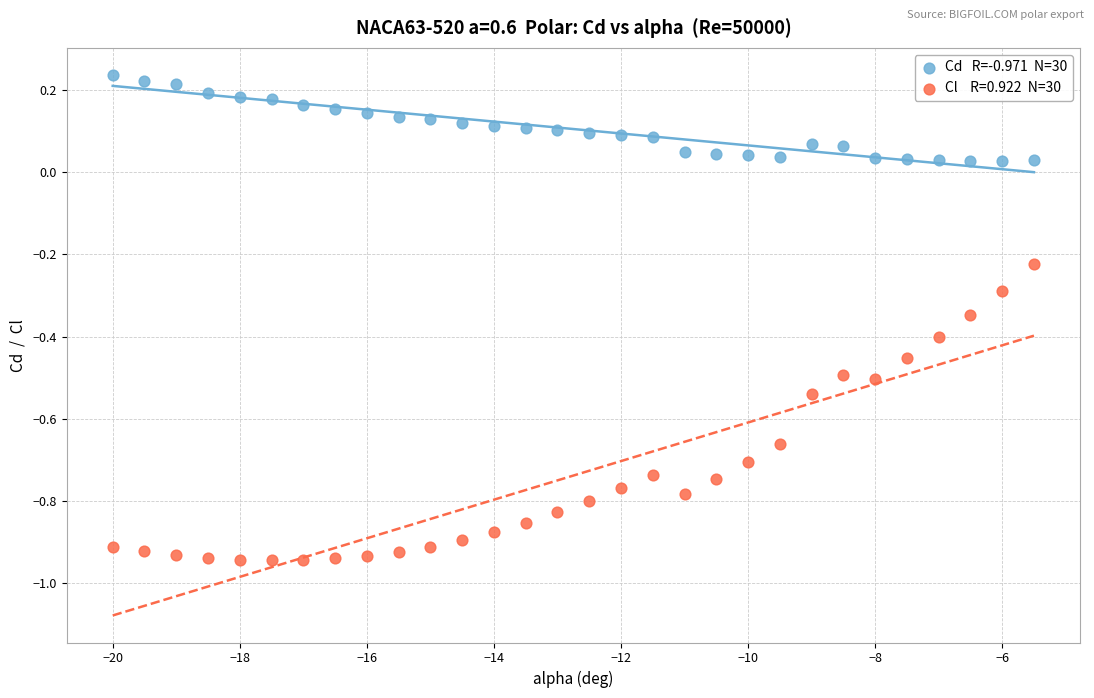

Across all data points, what is the range of X values (max minus min)?

14.5